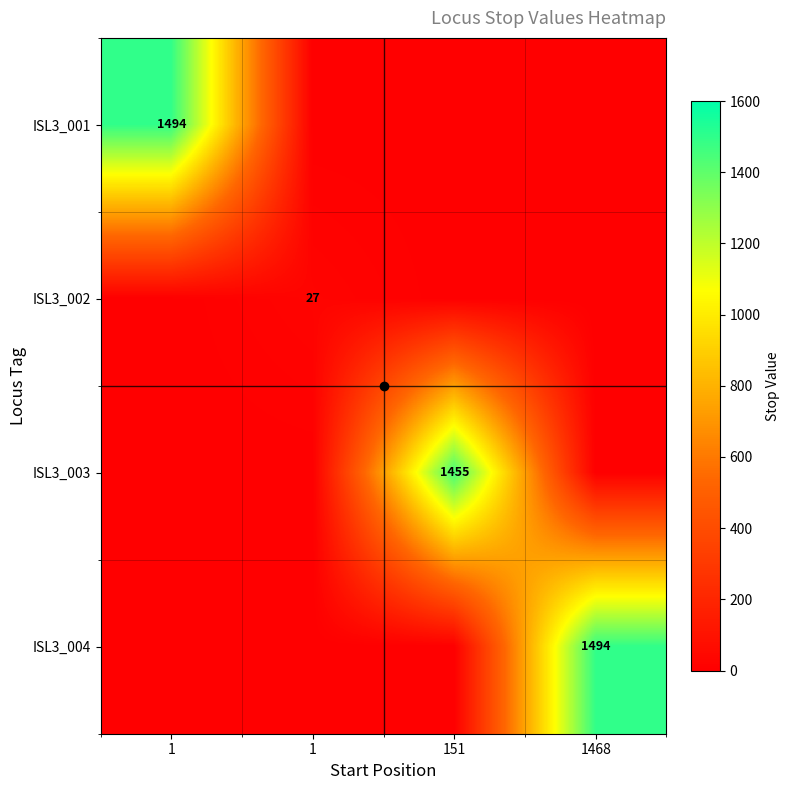

Which series has the largest total across all categories?

ISL3_001